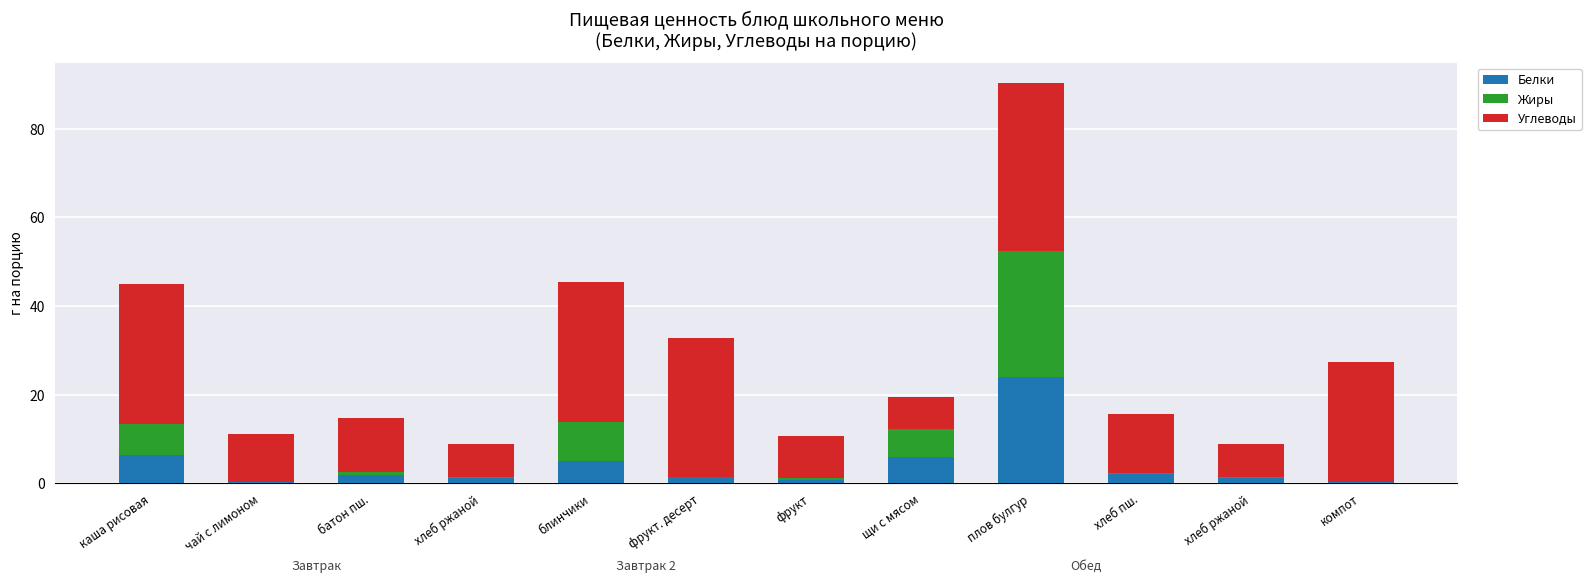

What is the sum of all Белки values?

50.4